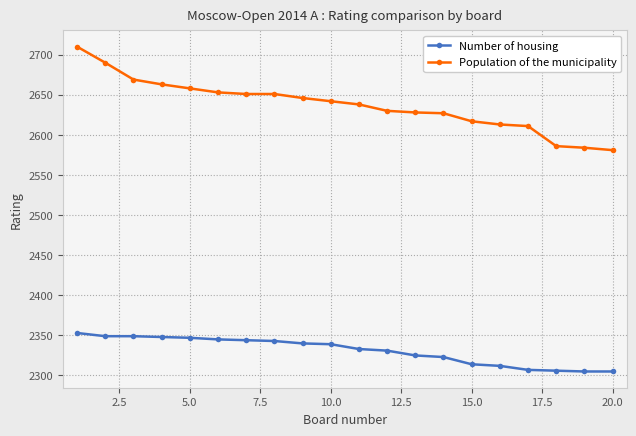

What is the lowest value of the Population of the municipality series?

2581